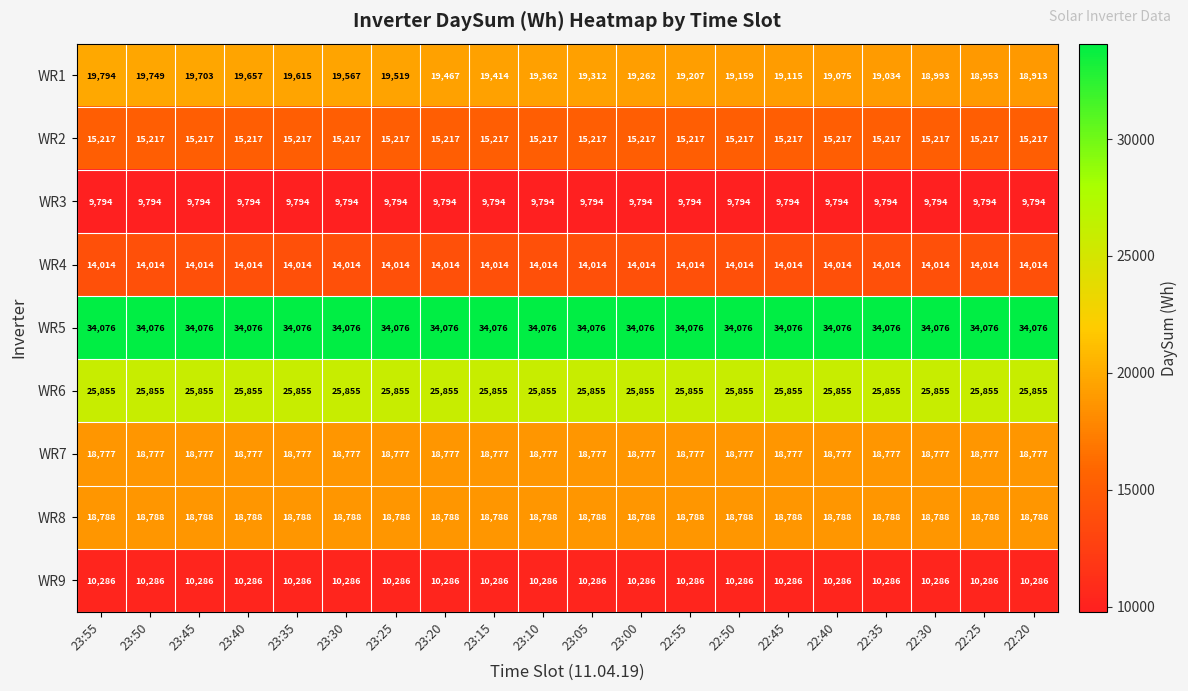

Which series has the largest range (max minus min)?

WR1